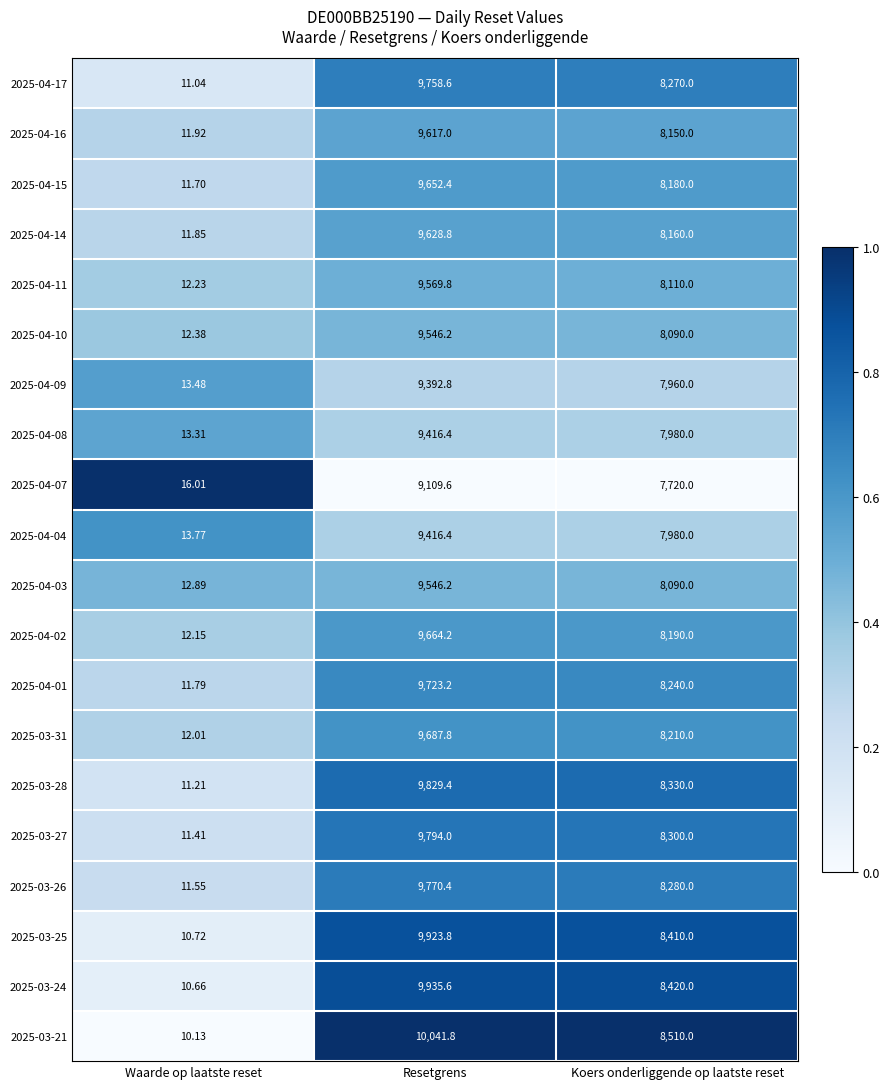

Which category has the highest value across all series?

Resetgrens